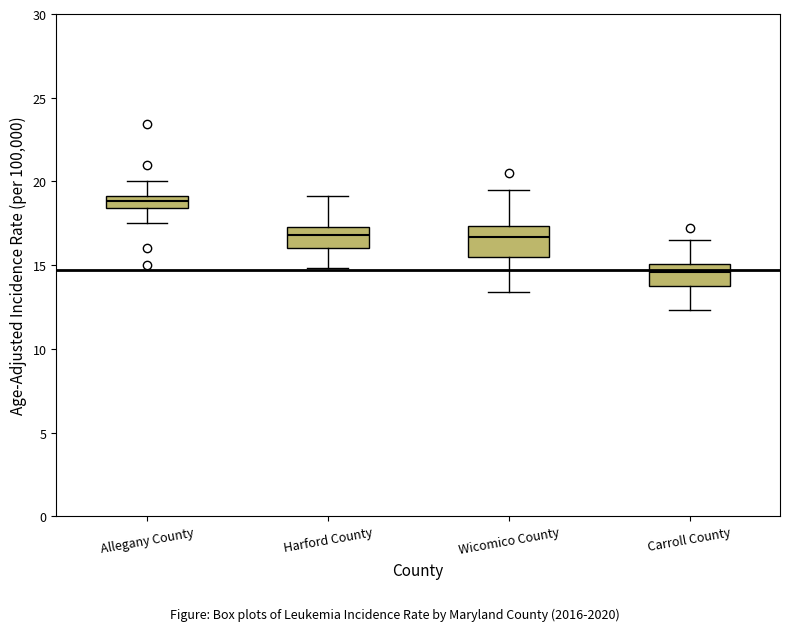

Which box has the lowest median line?

Carroll County